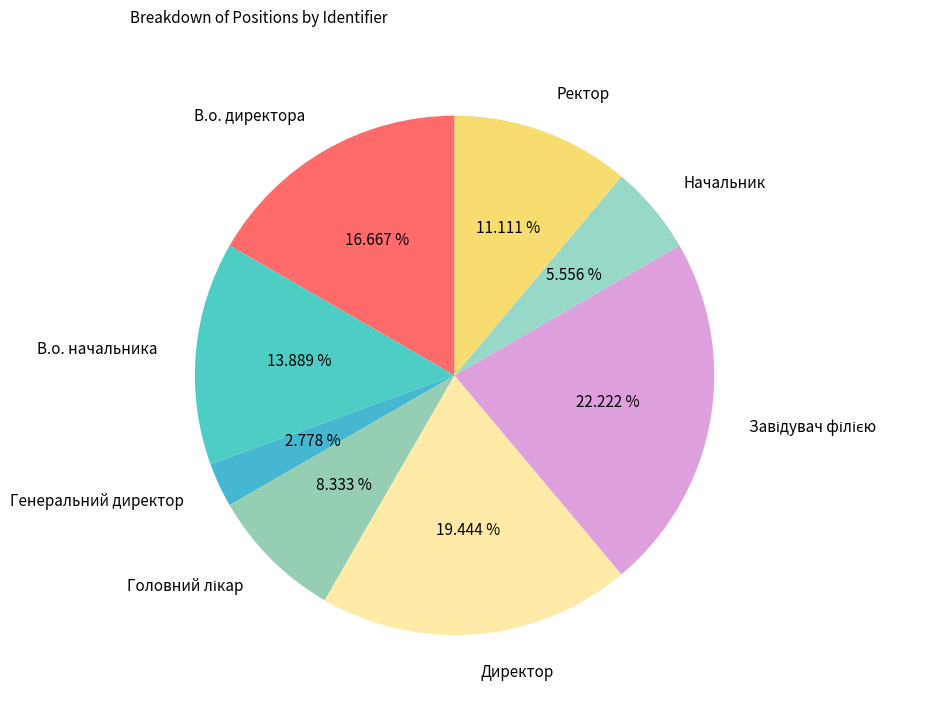

Count the number of slices in the pie.

8